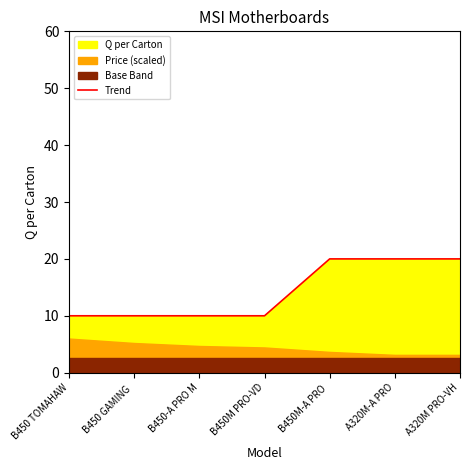

Between B450 GAMING  and B450M-A PRO , which is larger?

B450M-A PRO 